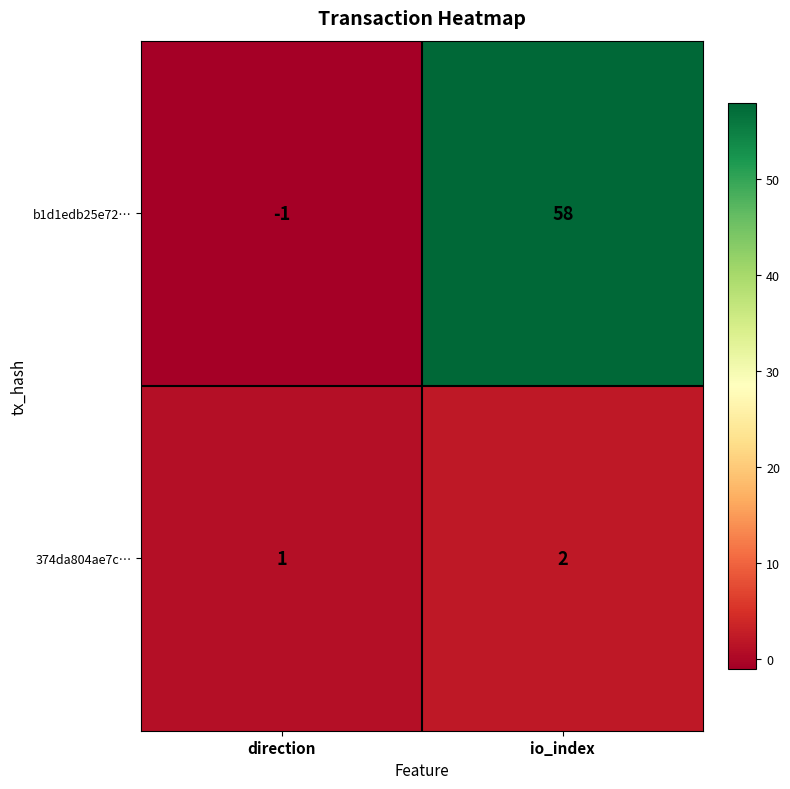

Is it true that 374da804ae7c… equals 2 at io_index?

True